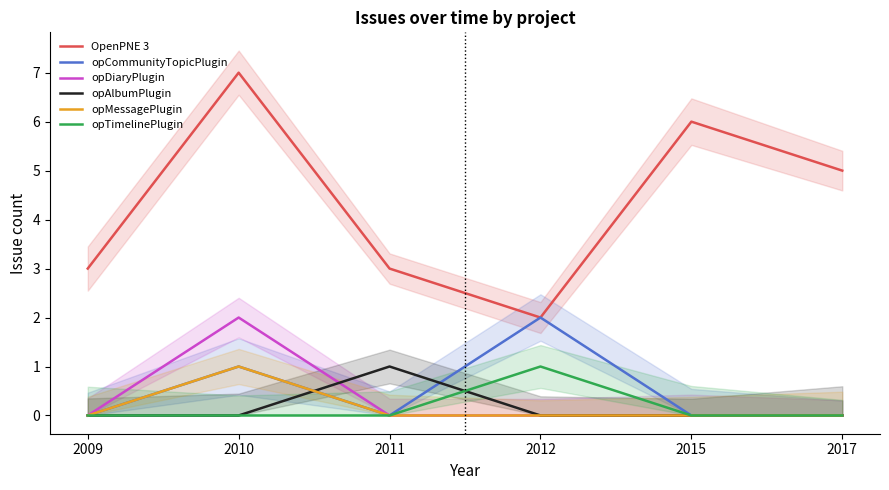

Is the value of opTimelinePlugin at 2010 greater than the value of opMessagePlugin at 2015?

No